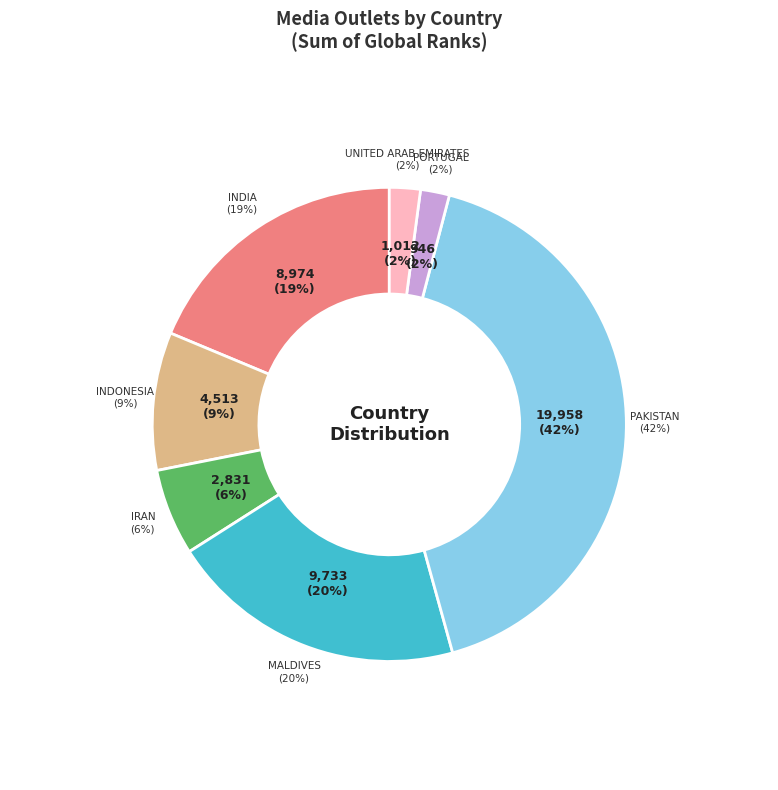

Which slice is the smallest?

Portugal